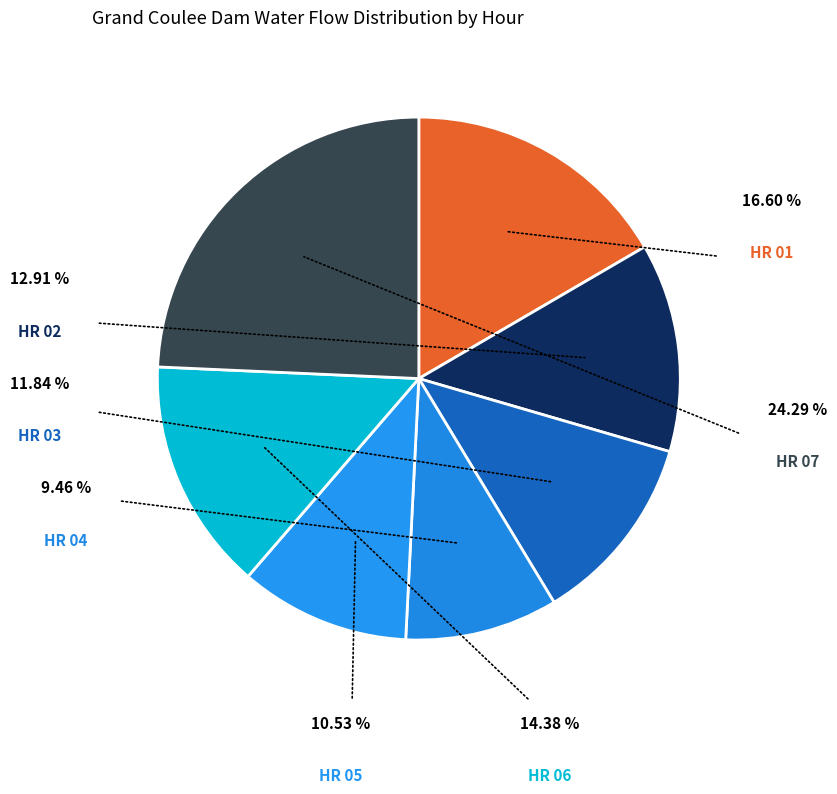

Does any single category account for the majority?

No